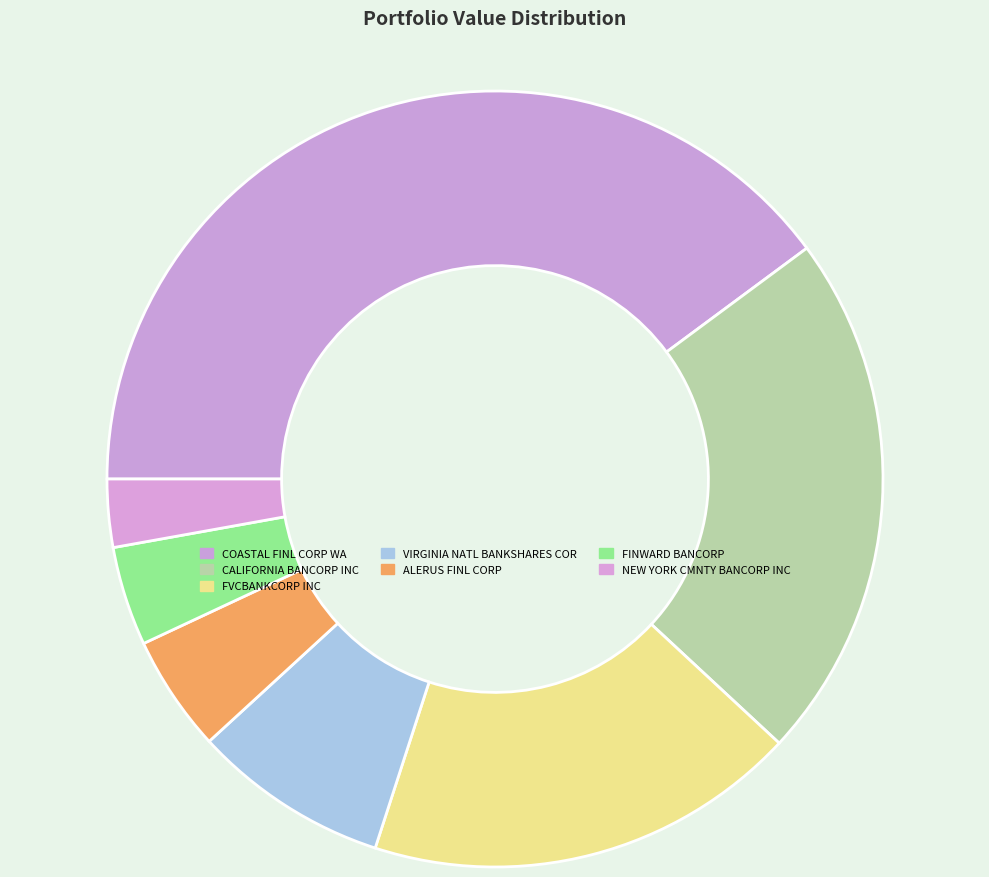

Does any single category account for the majority?

No